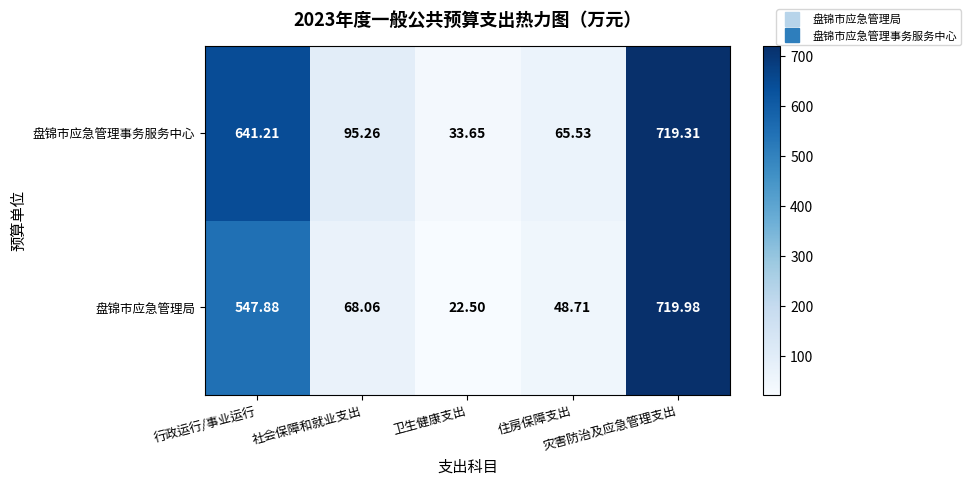

Rank the series by their average value, from highest to lowest.

盘锦市应急管理事务服务中心, 盘锦市应急管理局